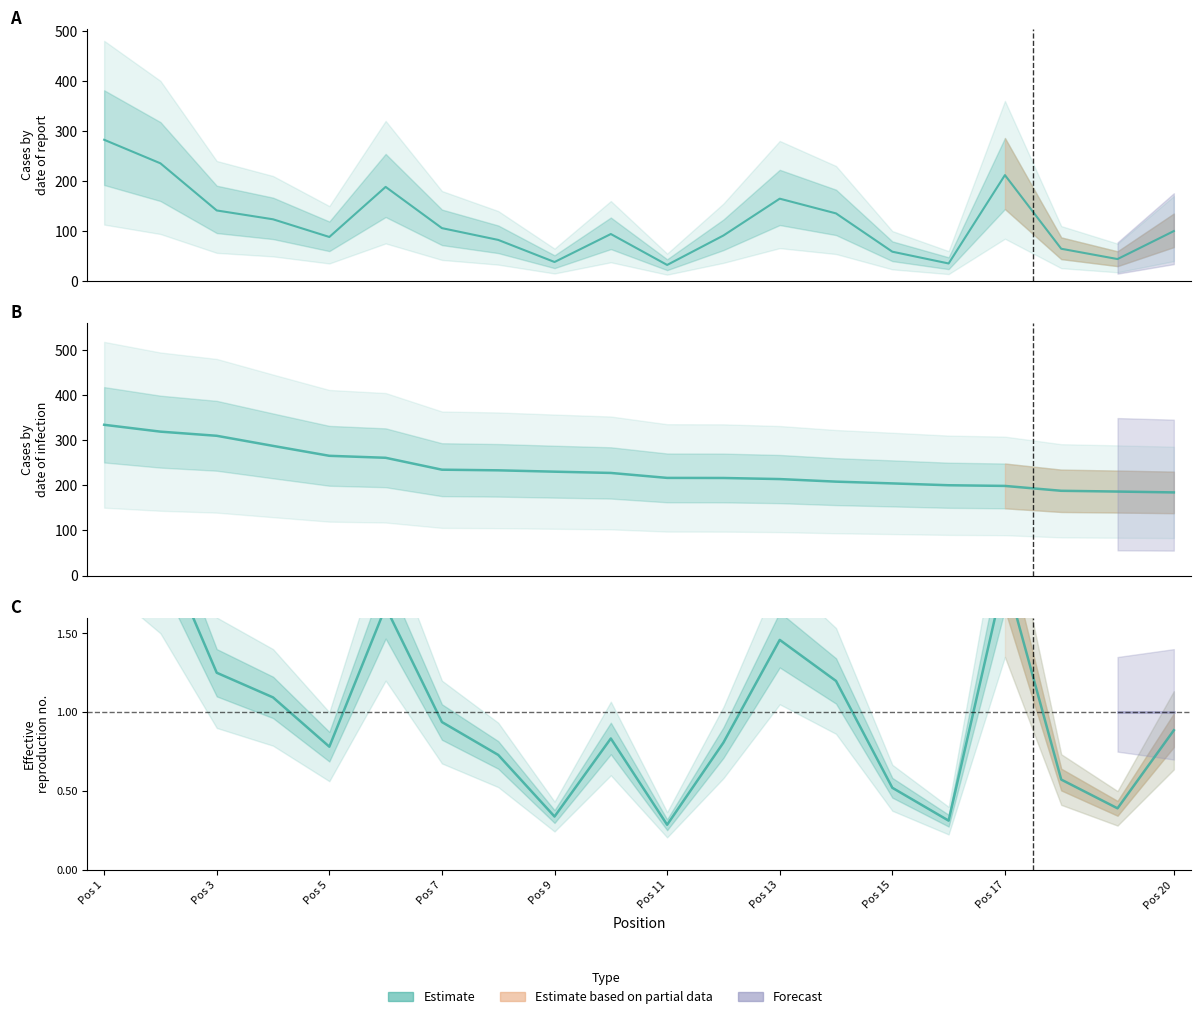

Which category has the lowest value across all series?

Pos 11